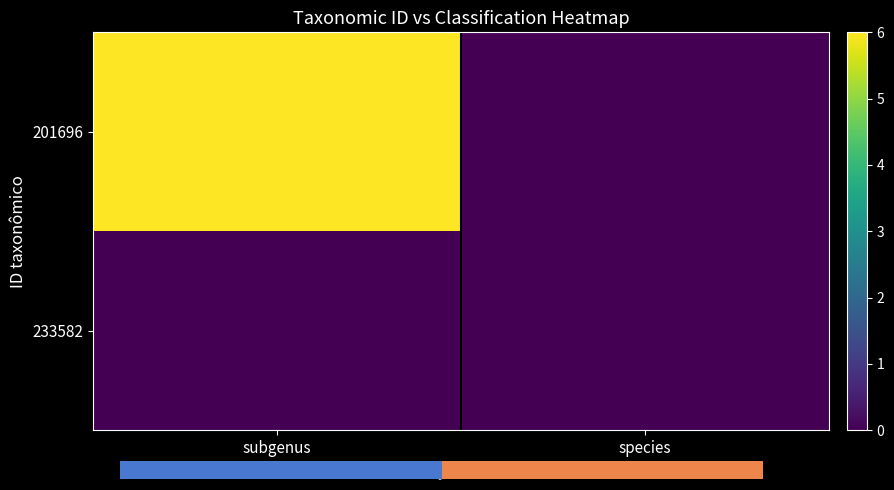

Is the value of 233582 at species greater than the value of 201696 at subgenus?

No